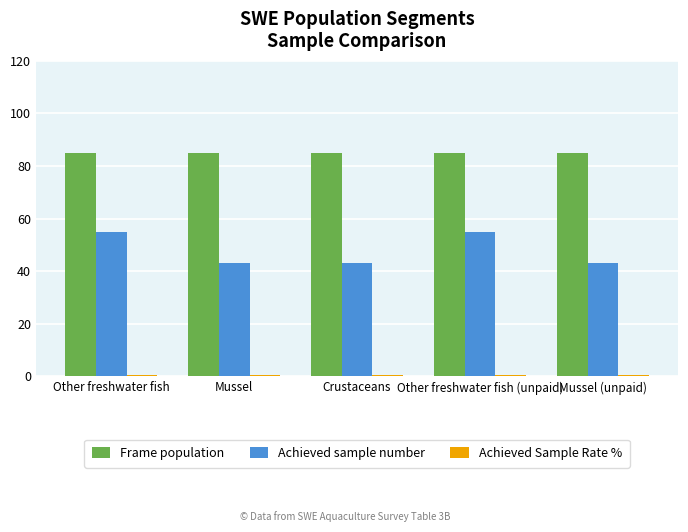

How many bars are there in each group?

3